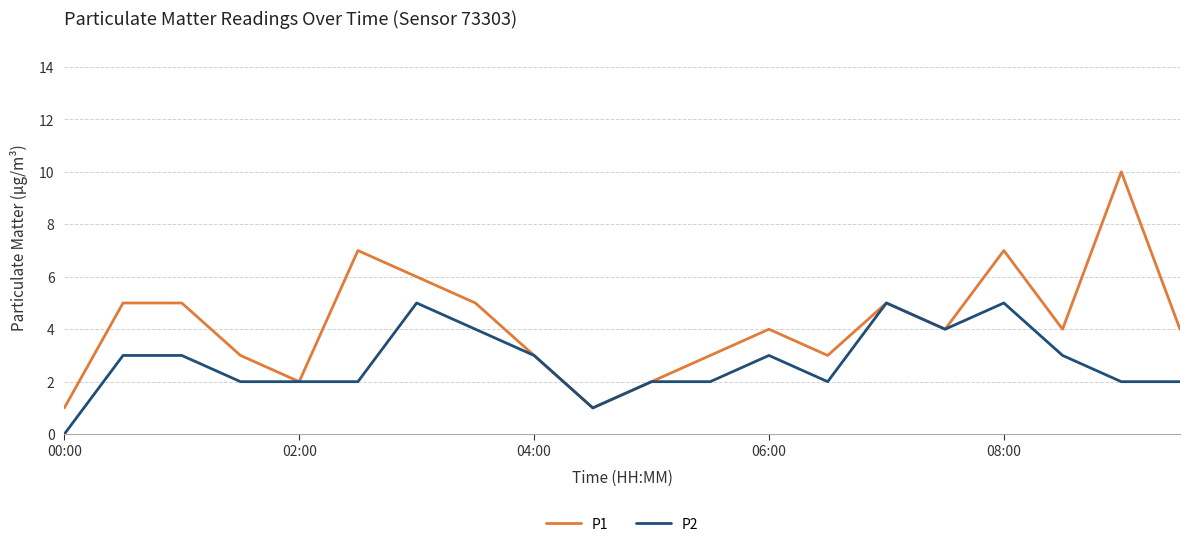

Rank the series by their average value, from highest to lowest.

P1, P2